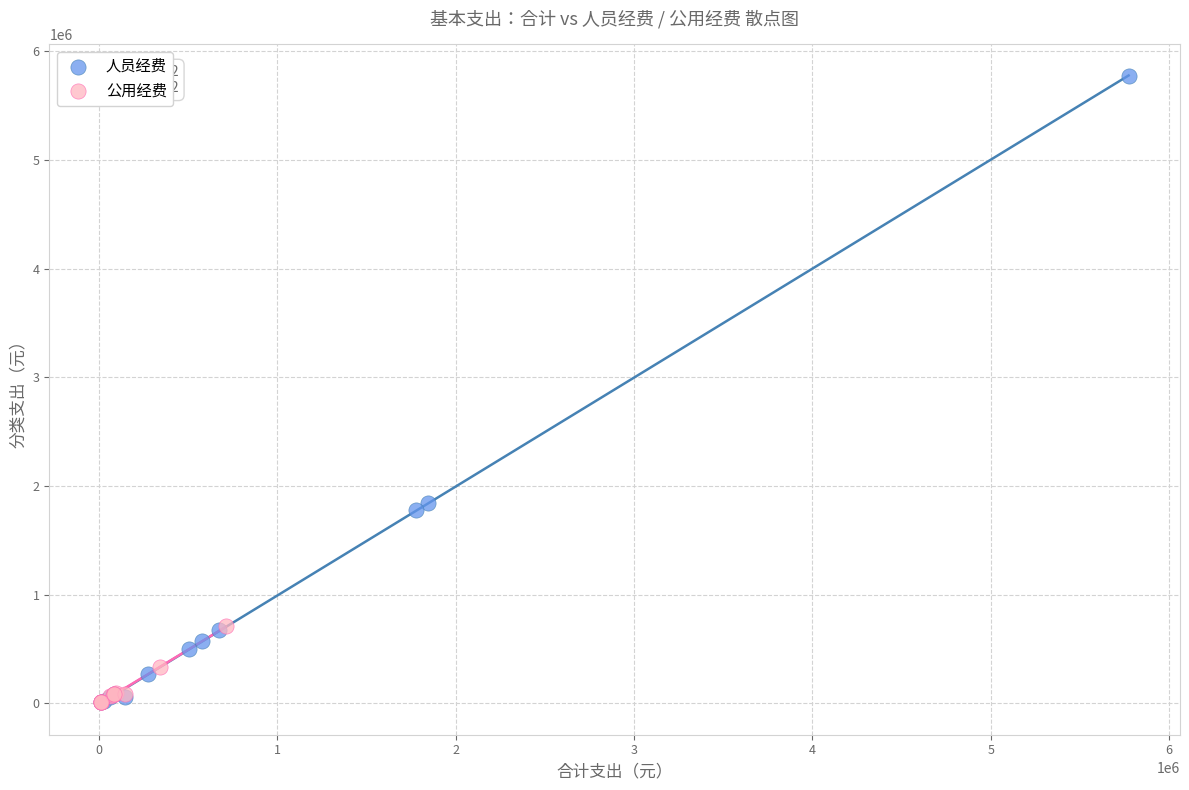

Which series has the largest Y range (max minus min)?

人员经费